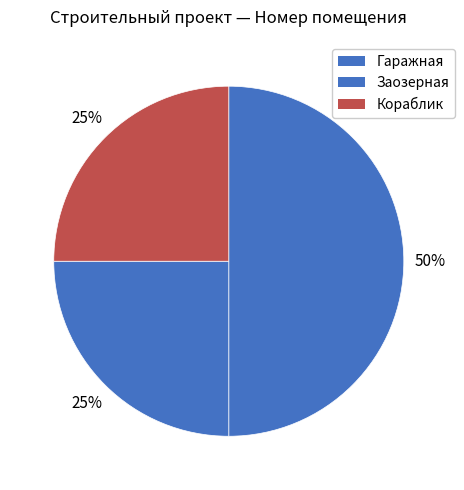

The Кораблик slice represents 25% of the pie. True or false?

True